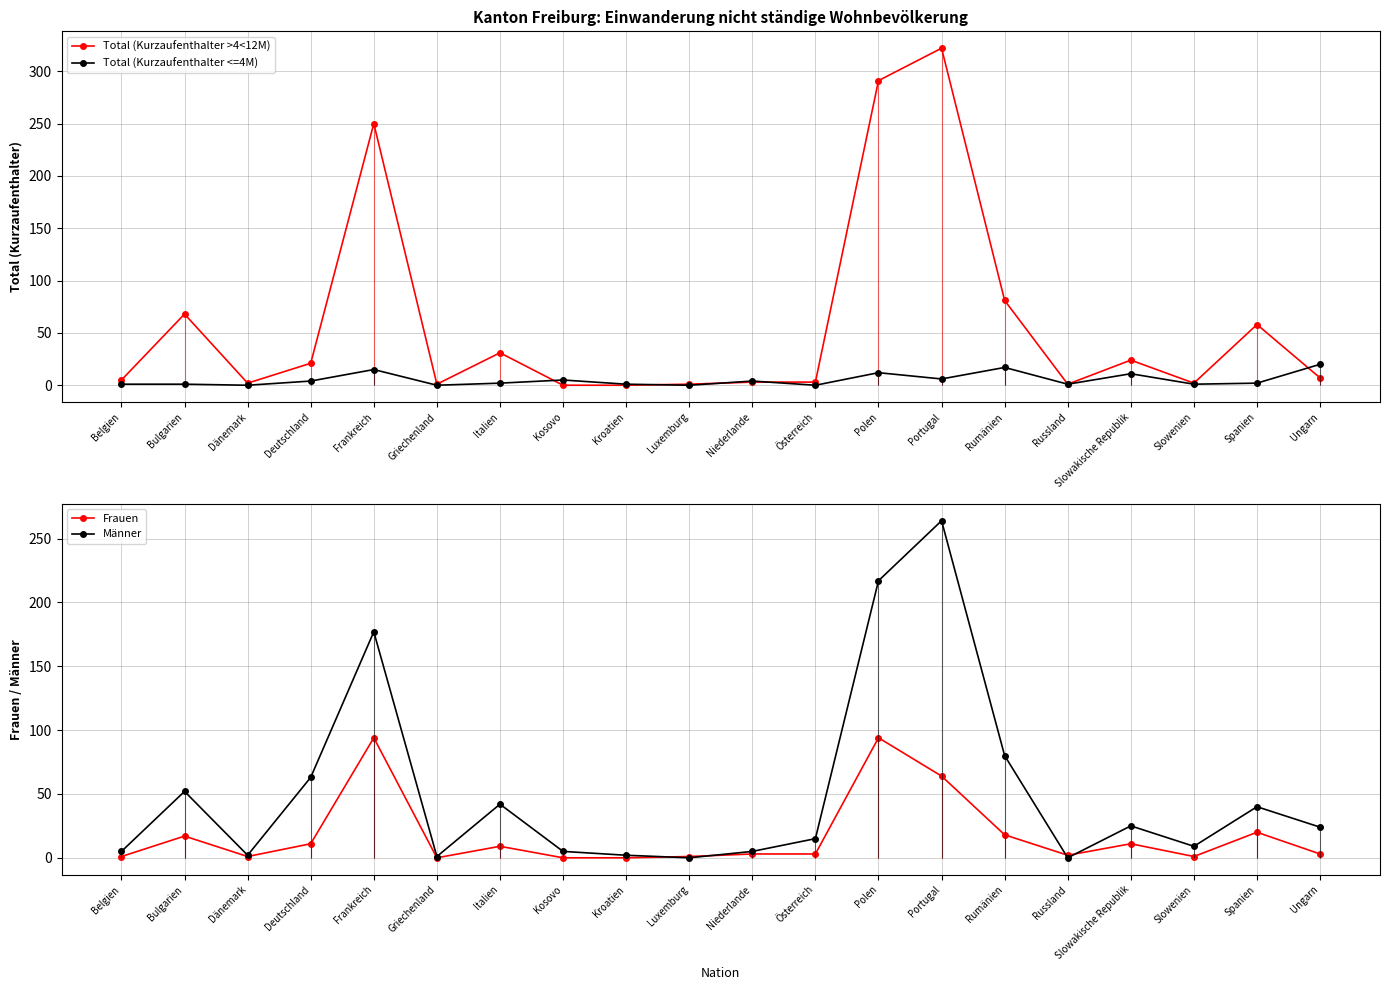

How many distinct data groups are displayed?

4